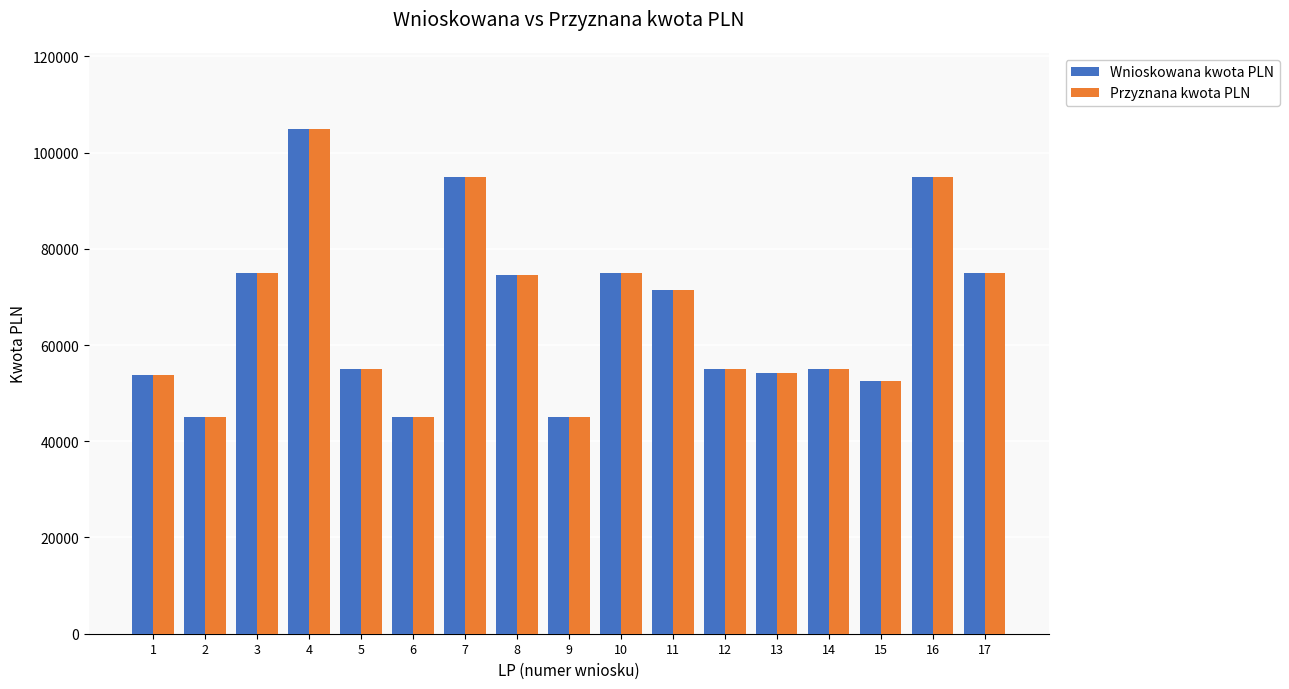

What is the value of the Wnioskowana kwota PLN bar at the 9th from the left?

44977.0